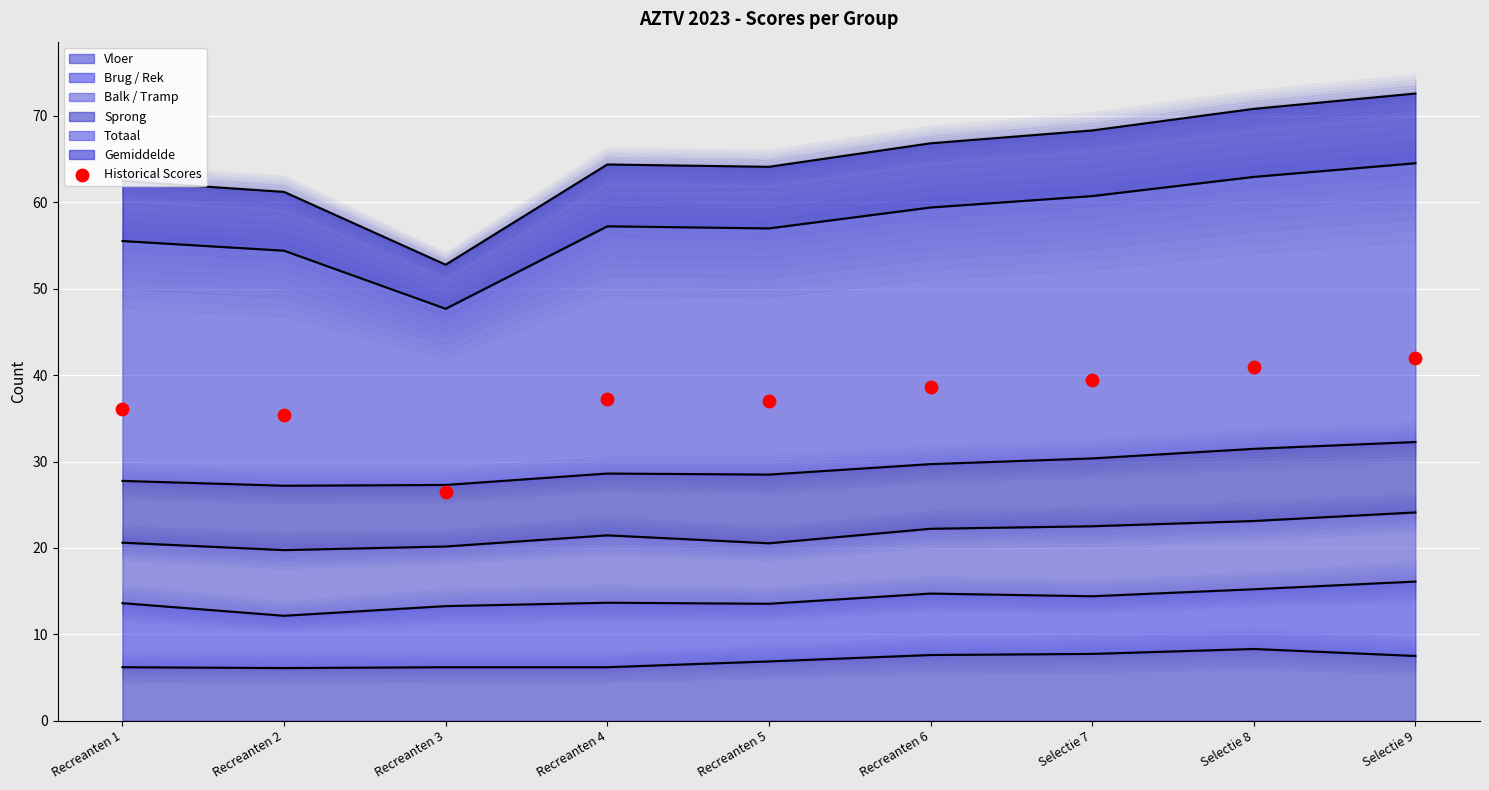

Which has a higher value, Recreanten 5 or Recreanten 4?

Recreanten 4